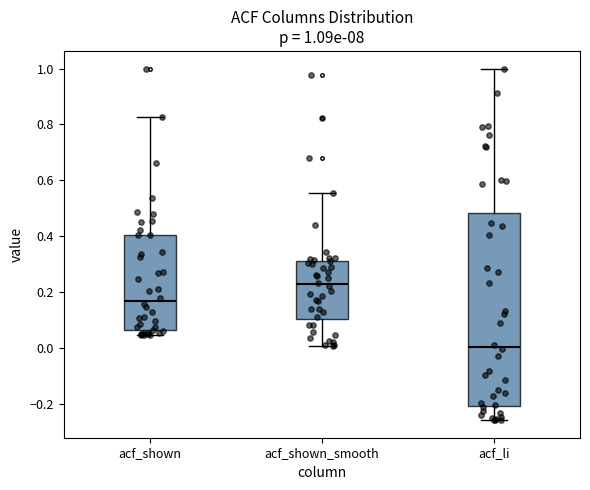

Which box's median line is the highest?

acf_shown_smooth